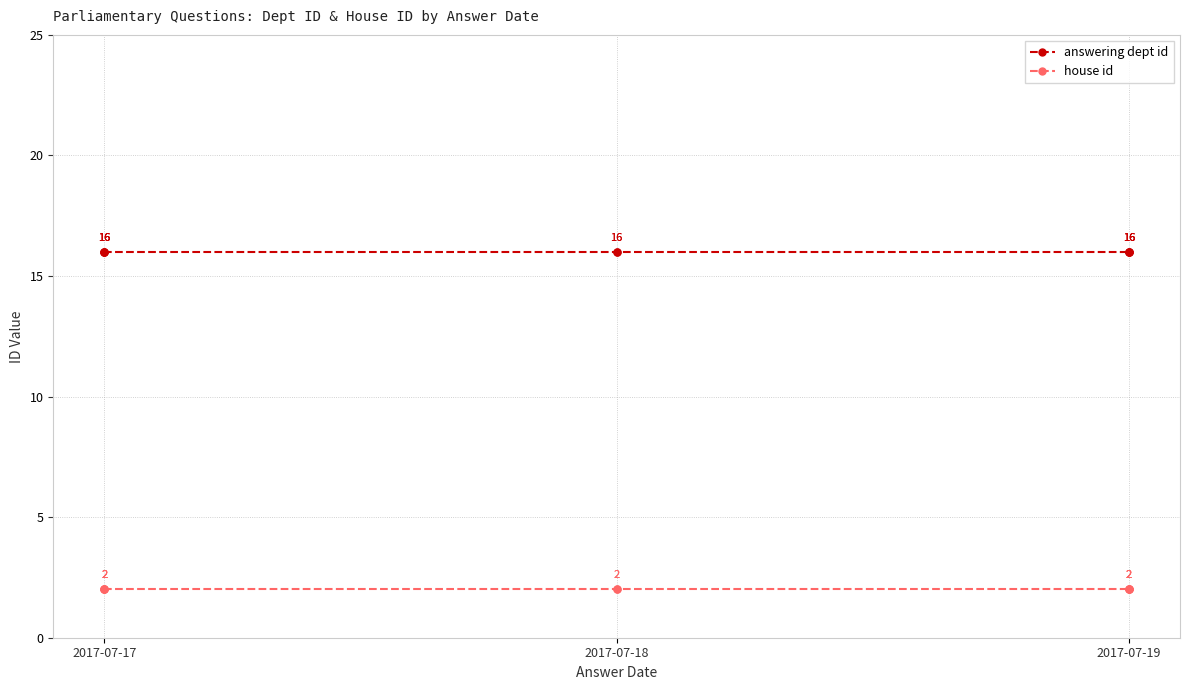

What is the maximum value for answering dept id?

16